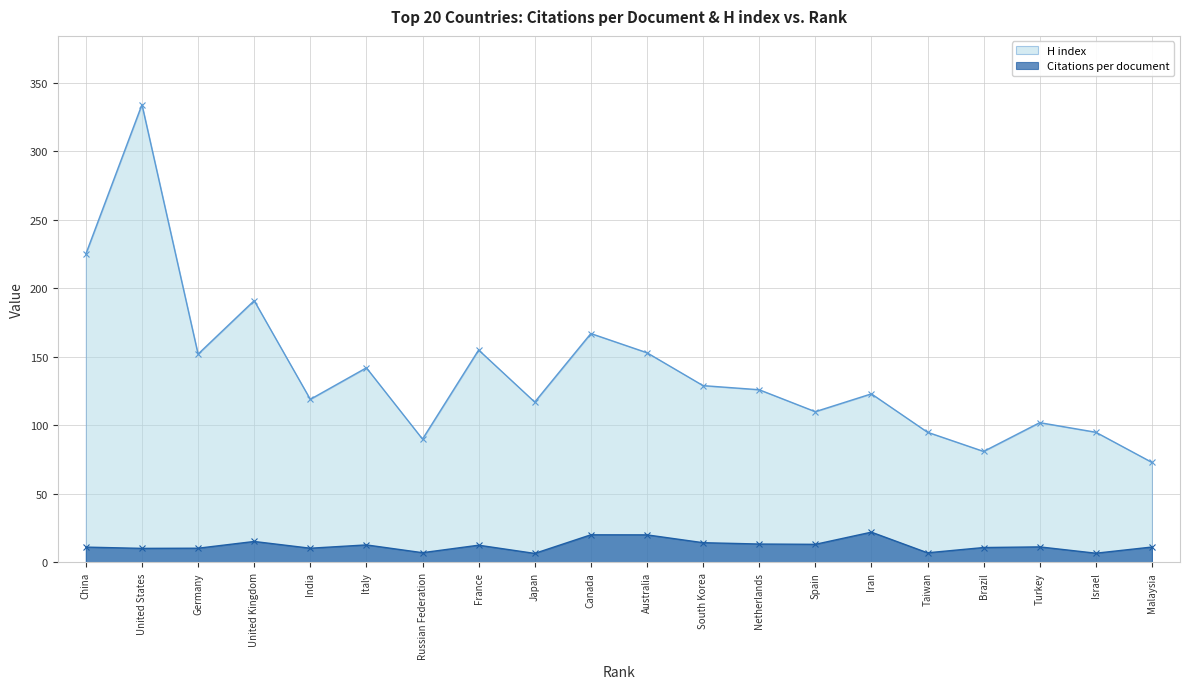

True or false: H index and Citations per document intersect in this chart.

False